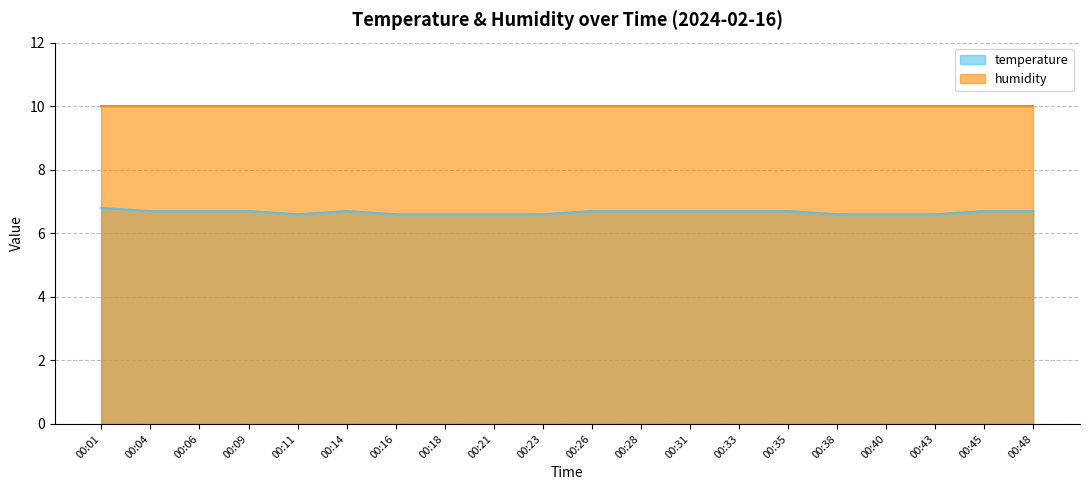

Reading left to right, what are all the values shown in this chart?

00:01=6.8	00:04=6.7	00:06=6.7	00:09=6.7	00:11=6.6	00:14=6.7	00:16=6.6	00:18=6.6	00:21=6.6	00:23=6.6	00:26=6.7	00:28=6.7	00:31=6.7	00:33=6.7	00:35=6.7	00:38=6.6	00:40=6.6	00:43=6.6	00:45=6.7	00:48=6.7